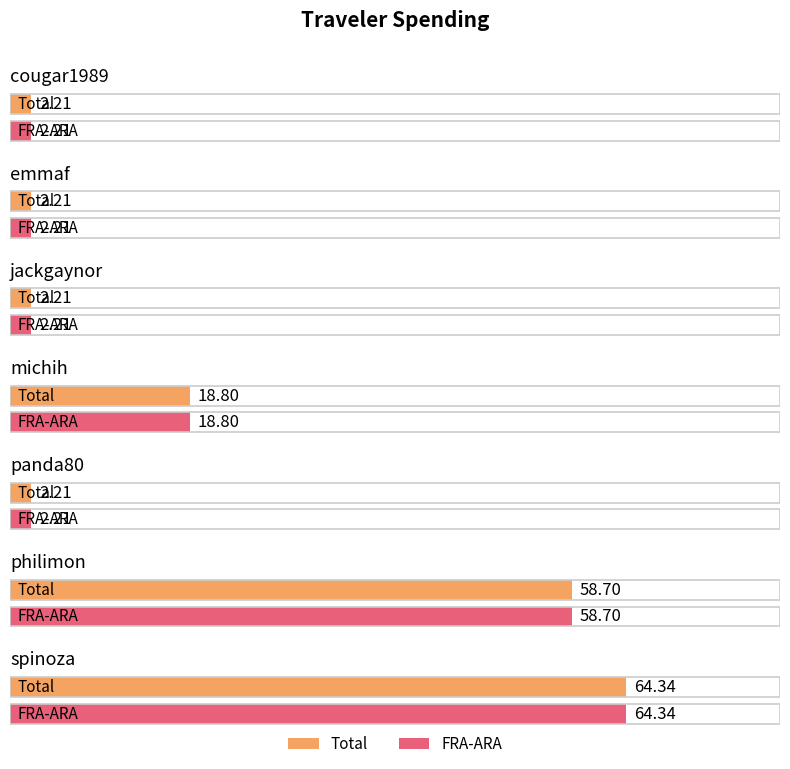

List the series in order of their peak value, lowest first.

Total, FRA-ARA